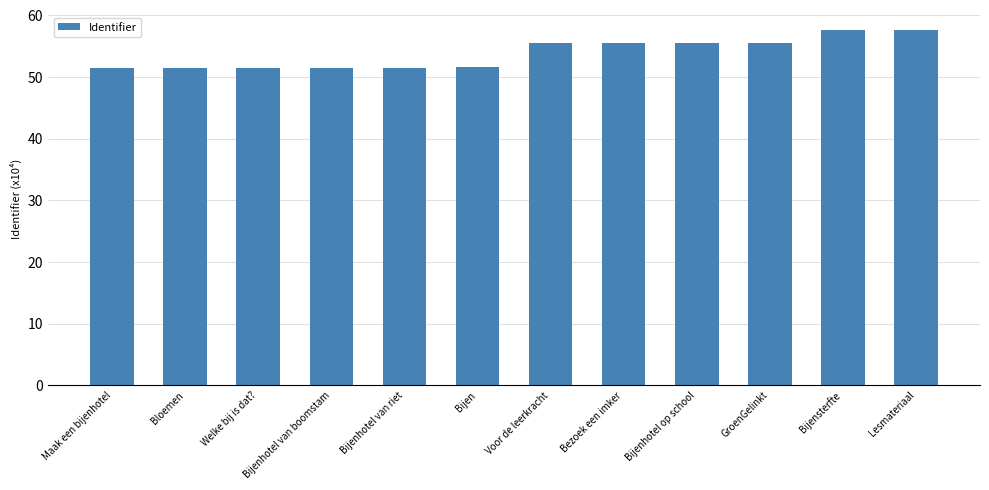

Which has a higher value, Lesmateriaal or Bijensterfte?

Lesmateriaal